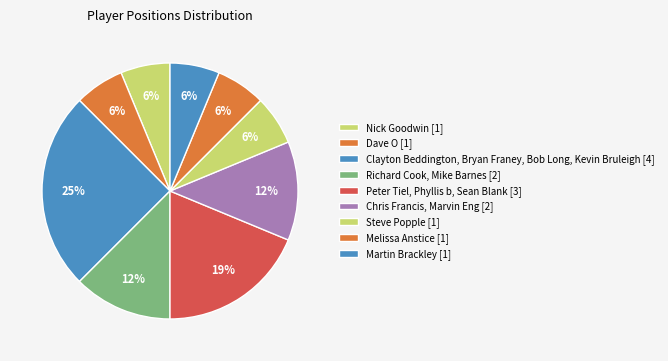

How many slices are in this pie chart?

9